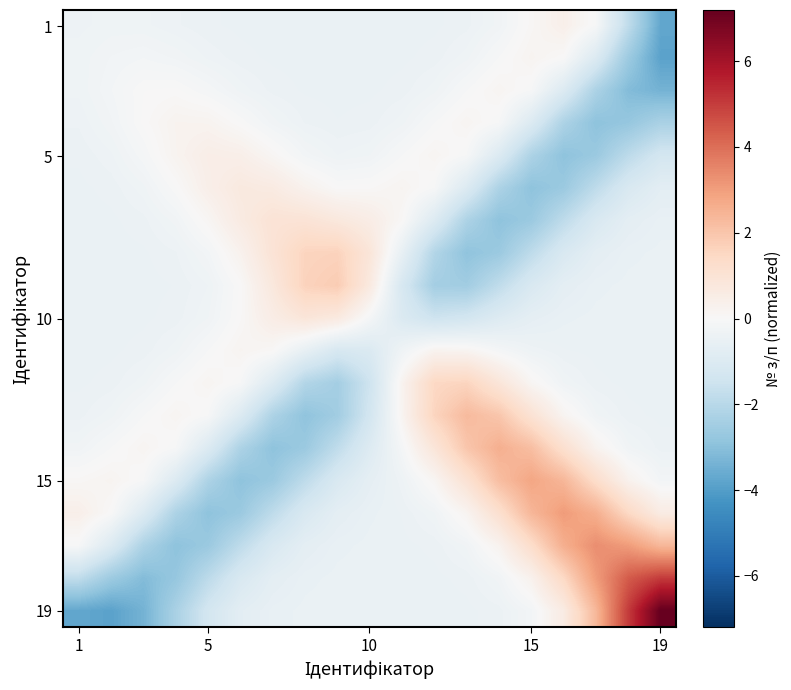

How many data points does each series have?

19